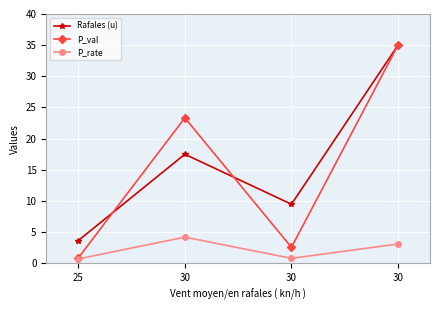

What is the sum of all P_val values?

61.8